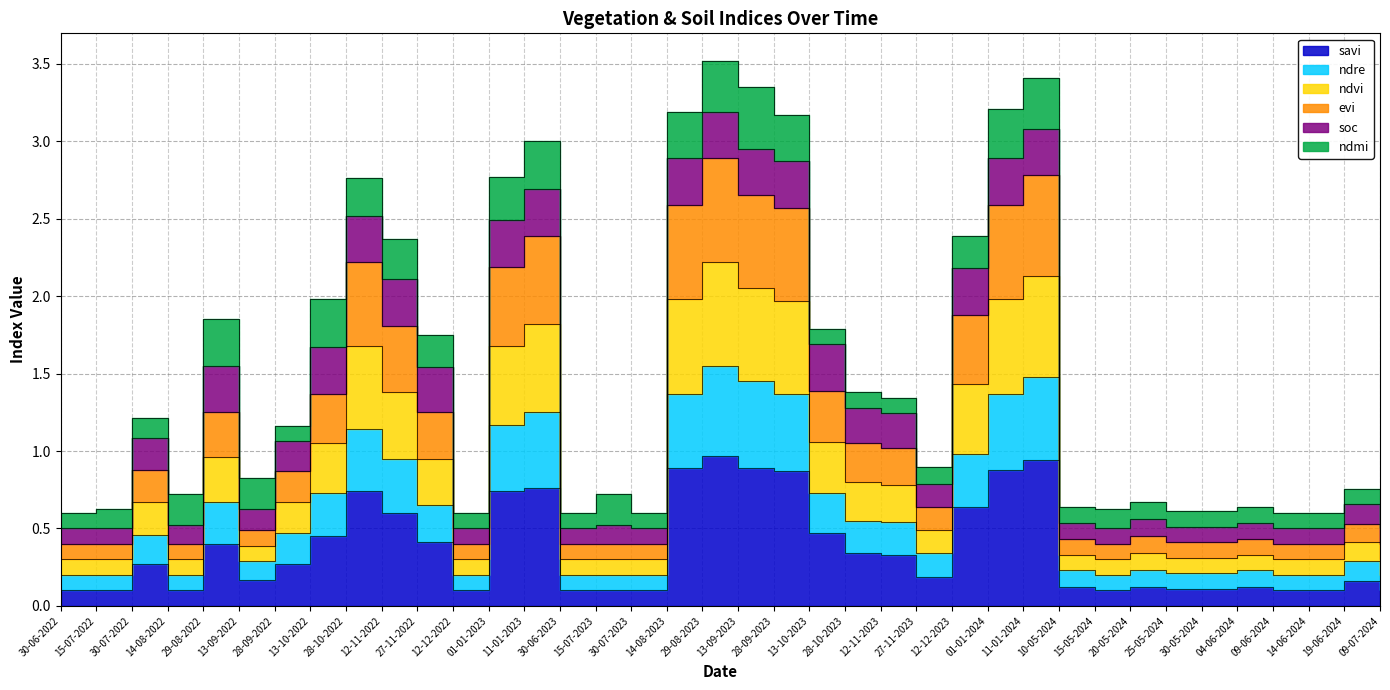

What is the minimum value shown in the chart?

0.1